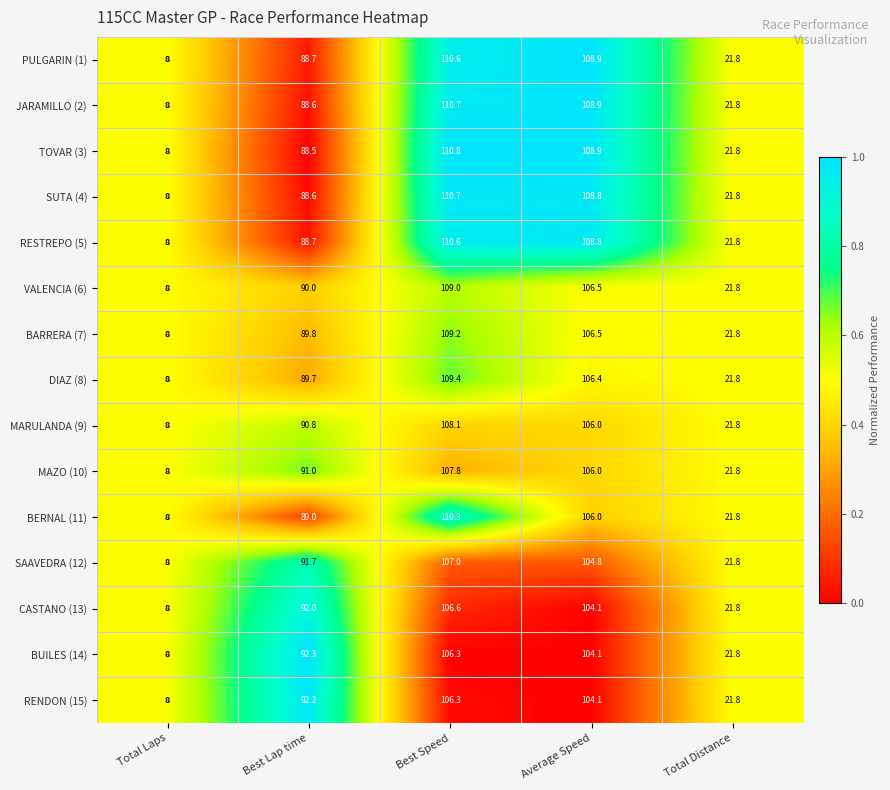

At which category is the sum across all series the highest?

Best Speed